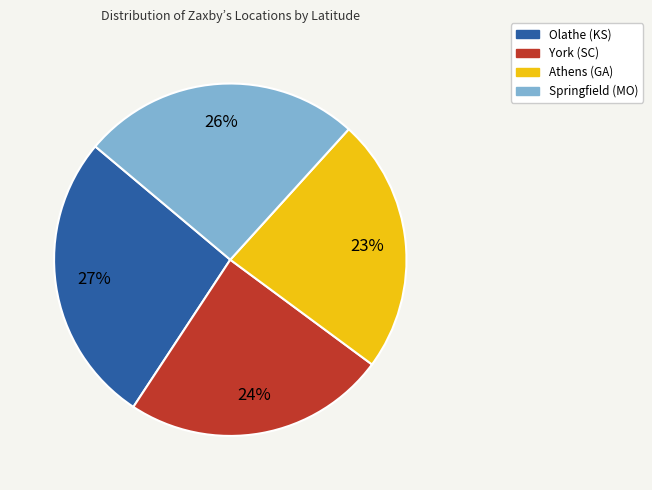

Is it true that Olathe (KS) is 33% of the pie?

False